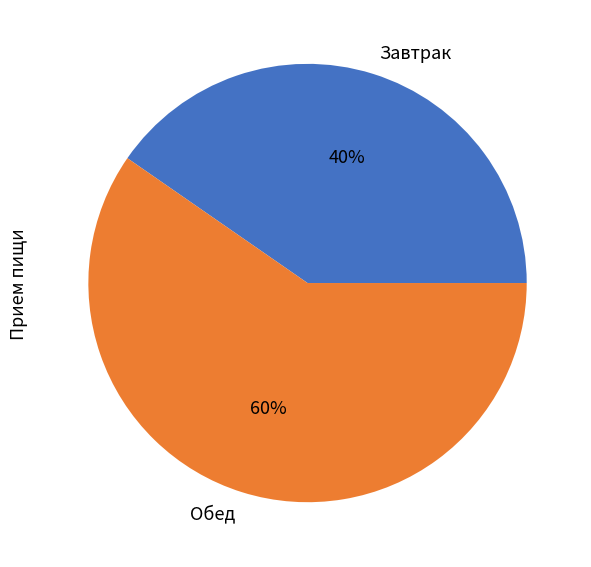

Is there any slice that represents more than half of the pie?

Yes